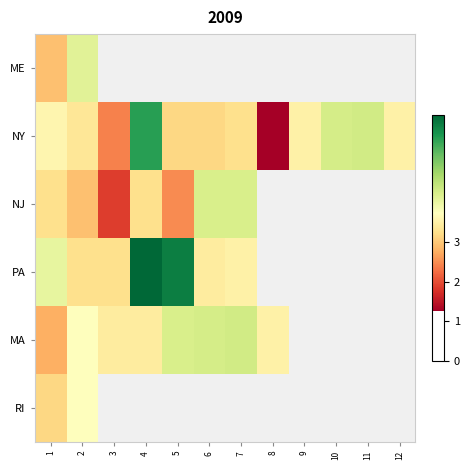

Which series has the largest total across all categories?

NY